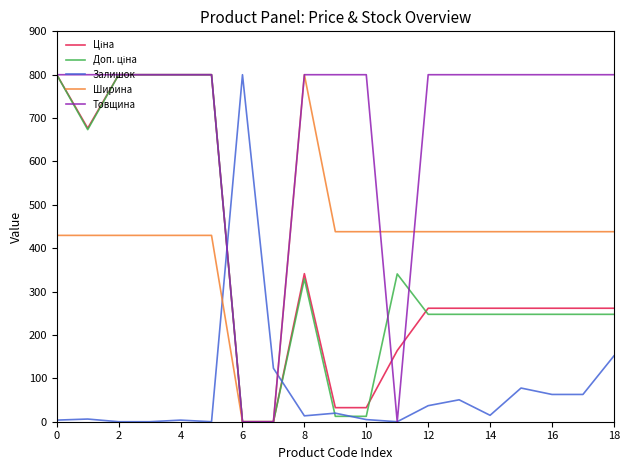

How many lines are shown in the chart?

5